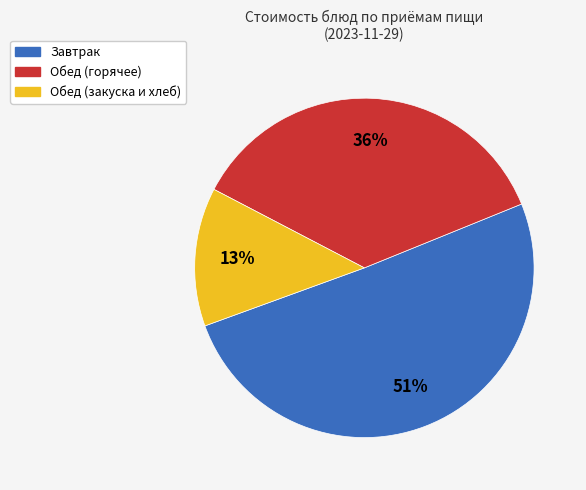

Is there a majority slice in this chart?

Yes